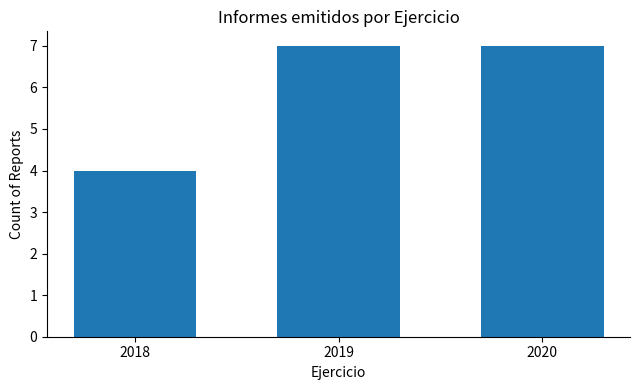

Reading left to right, extract all data points from this chart.

4	7	7